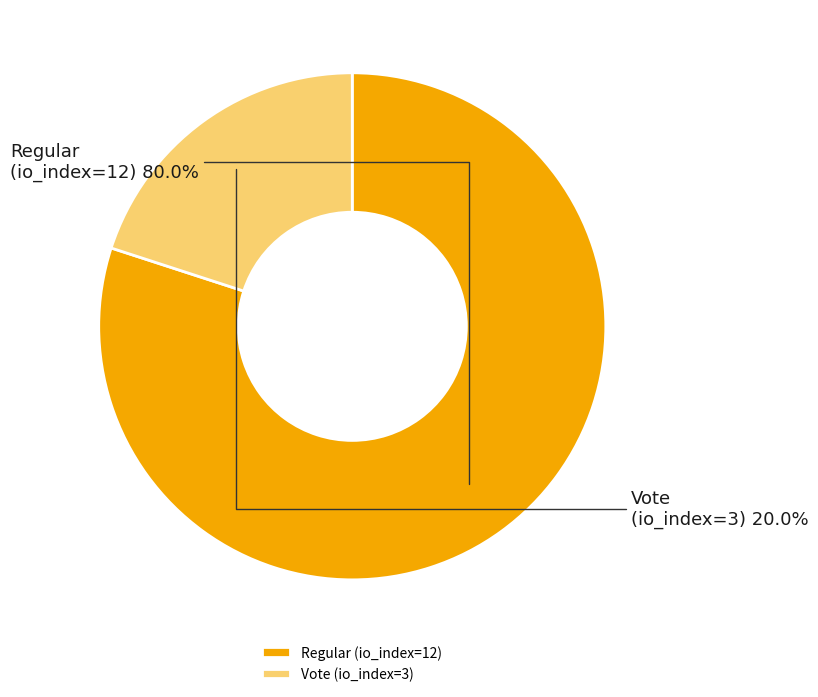

Rank the categories by value from highest to lowest.

Regular (io_index=12), Vote (io_index=3)